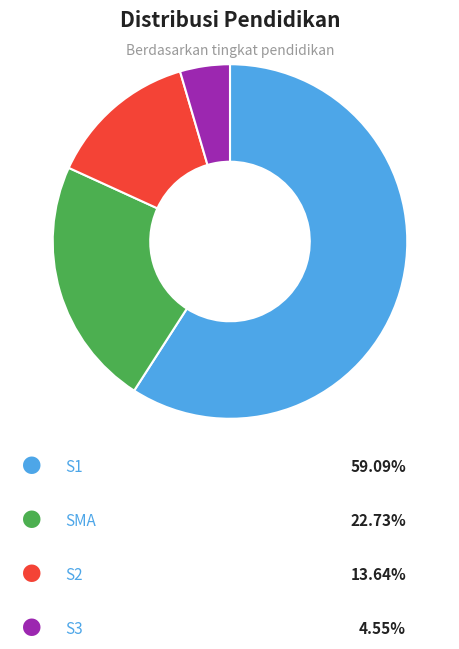

Does any single category account for the majority?

Yes